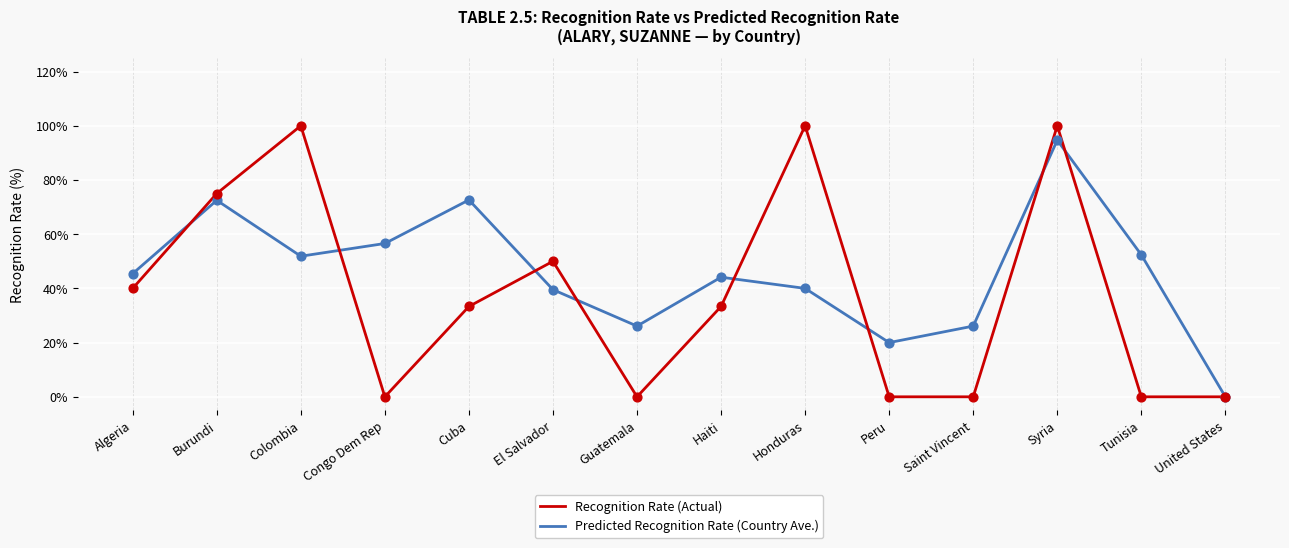

What is the total value across all series at Guatemala?

26.1